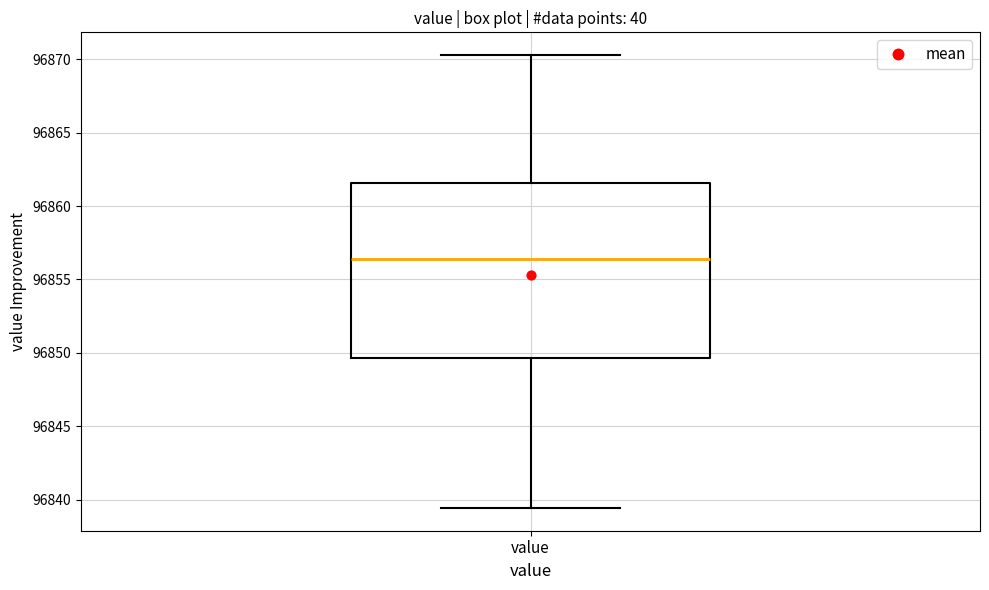

Transcribe this box plot: give where the median line is, the range the box spans, and where the two whiskers end, as read against the y-axis. The values are not printed on the chart, so give them approximately, as read against the axis.

median 96856.5, box 96849.5 to 96861.5, whiskers 96839.5 to 96870.5